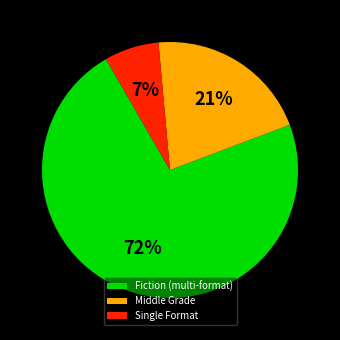

Is there a majority slice in this chart?

Yes